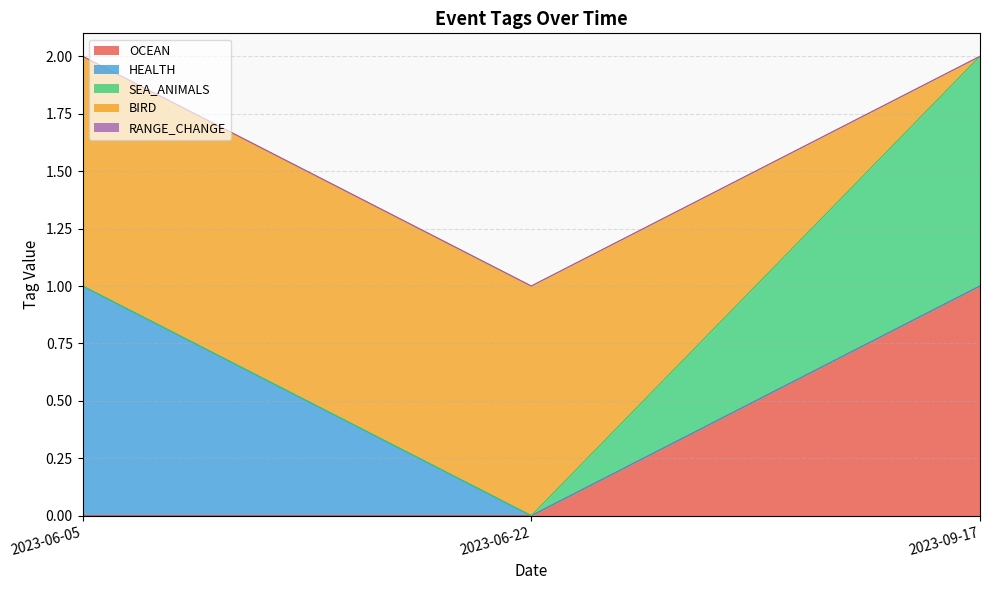

At which category does the chart reach its minimum across all series?

2023-06-22